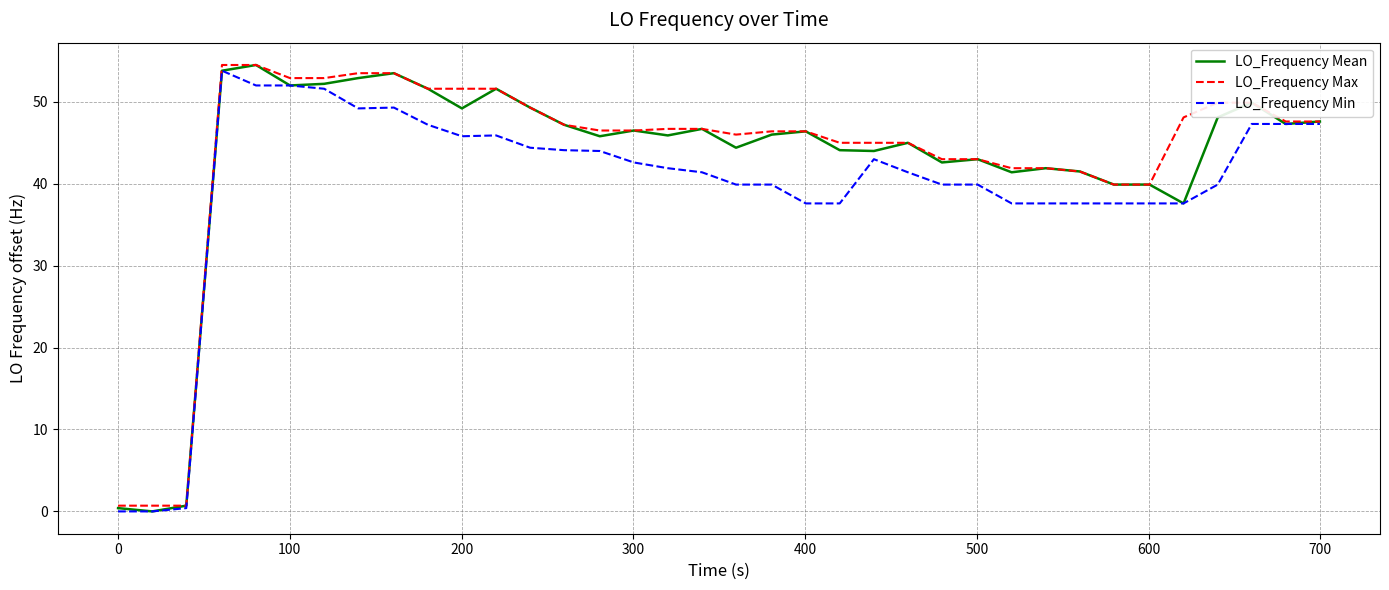

What is the maximum value for LO_Frequency Max?

54.5